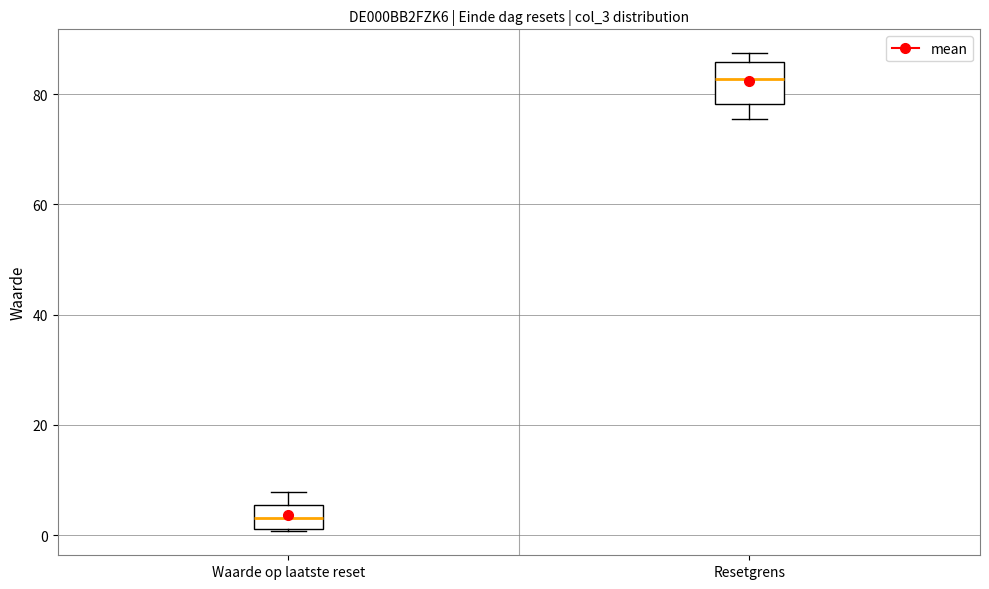

Reading left to right, read every box against the y-axis: the position of its median line, the range the box covers, and the ends of its whiskers. The values are not printed on the chart, so give them approximately, as read against the axis.

Waarde op laatste reset: median 4, box 2 to 6, whiskers 0 to 8
Resetgrens: median 82, box 78 to 86, whiskers 76 to 88